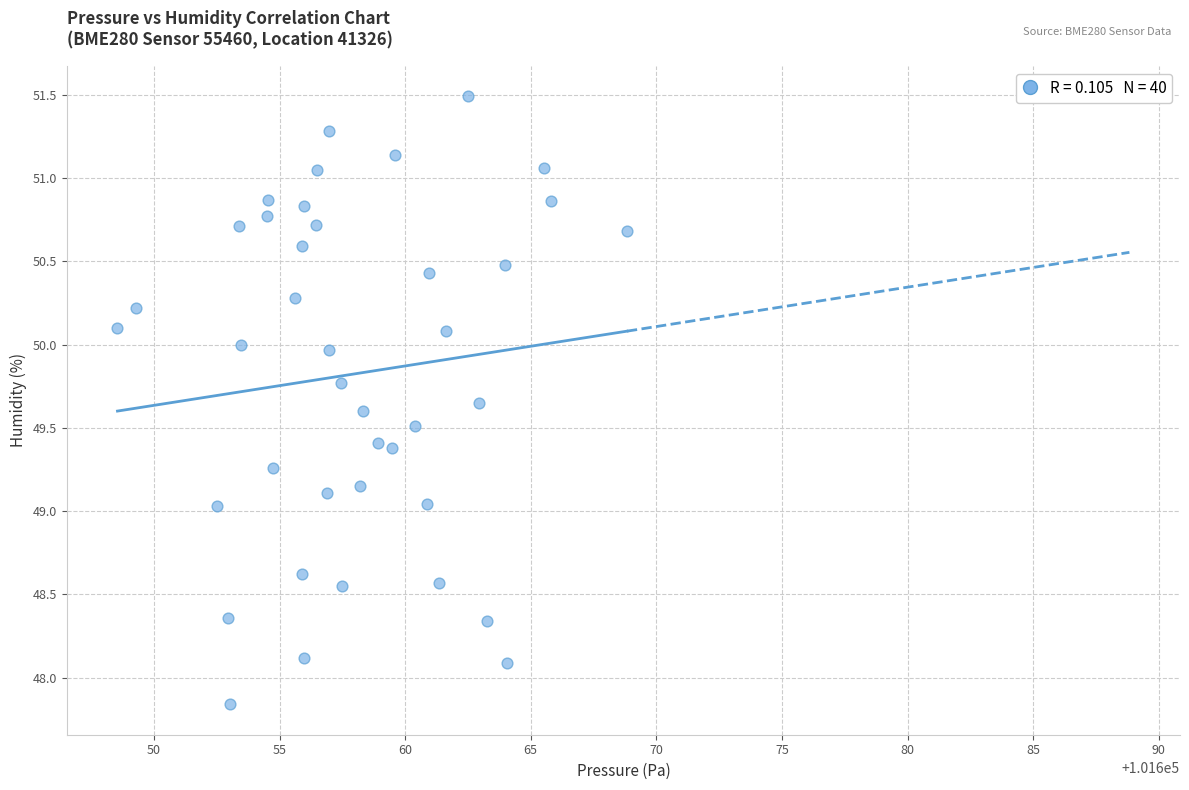

What is the range of X values (max minus min)?

20.3